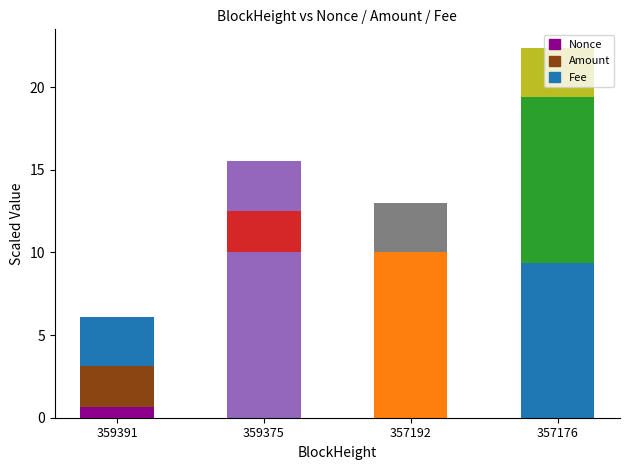

Between 359375 and 357192, which series saw the biggest shift?

Nonce